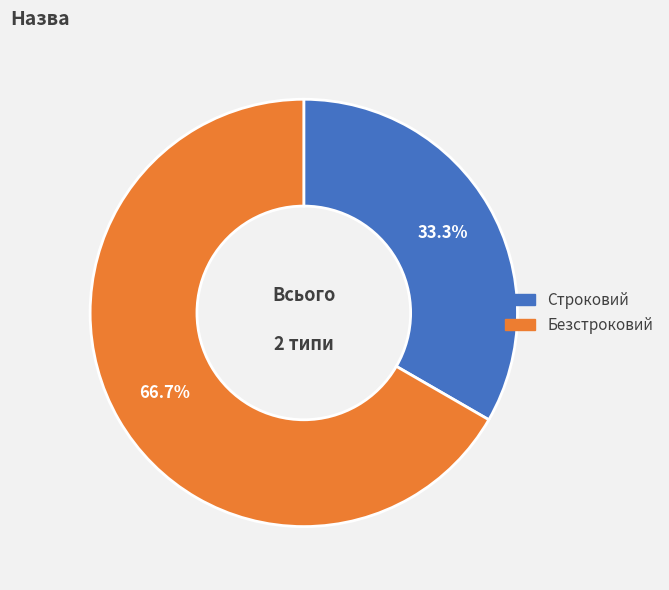

What is the ratio of the value at Строковий to the value at Безстроковий?

0.5